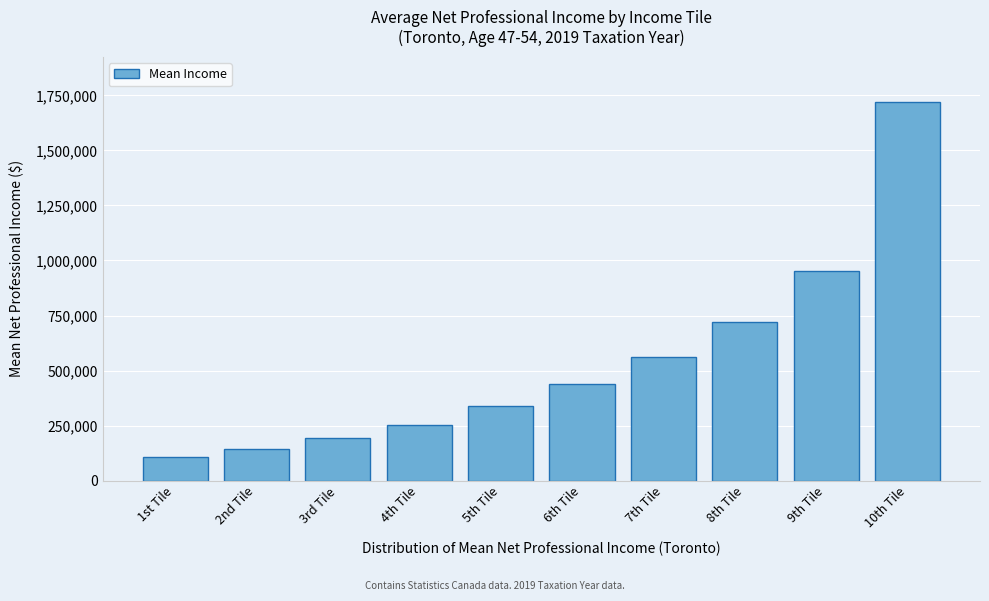

Reading left to right, what are all the values shown in this chart?

1st Tile=106655	2nd Tile=142990	3rd Tile=192115	4th Tile=254480	5th Tile=339610	6th Tile=440370	7th Tile=563305	8th Tile=722665	9th Tile=951940	10th Tile=1719110